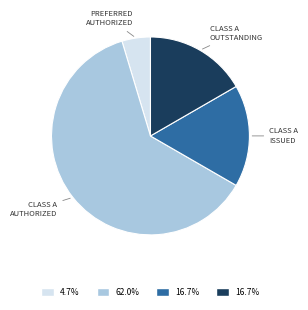

Does any single category account for the majority?

Yes